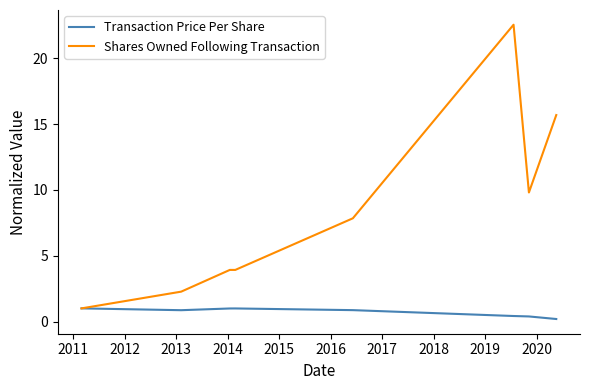

What is the difference between the second highest and minimum values in the Shares Owned Following Transaction series?

14.7